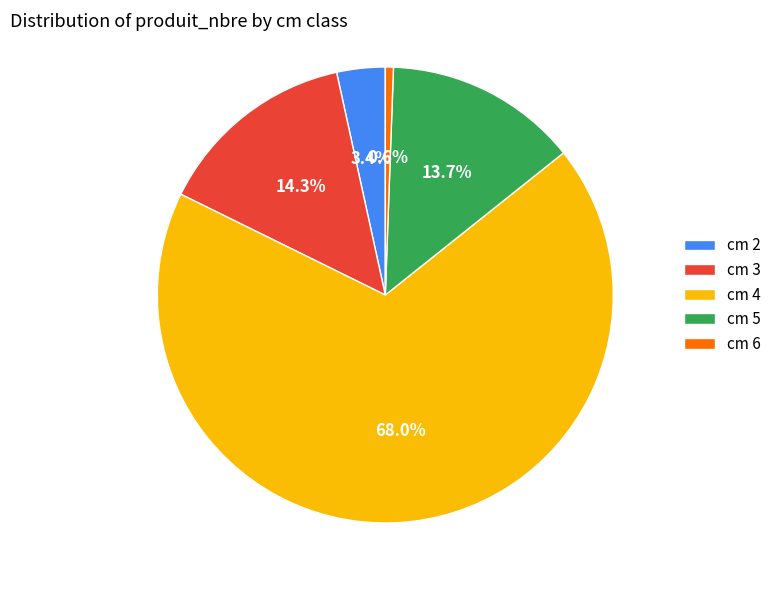

How many slices are in this pie chart?

5